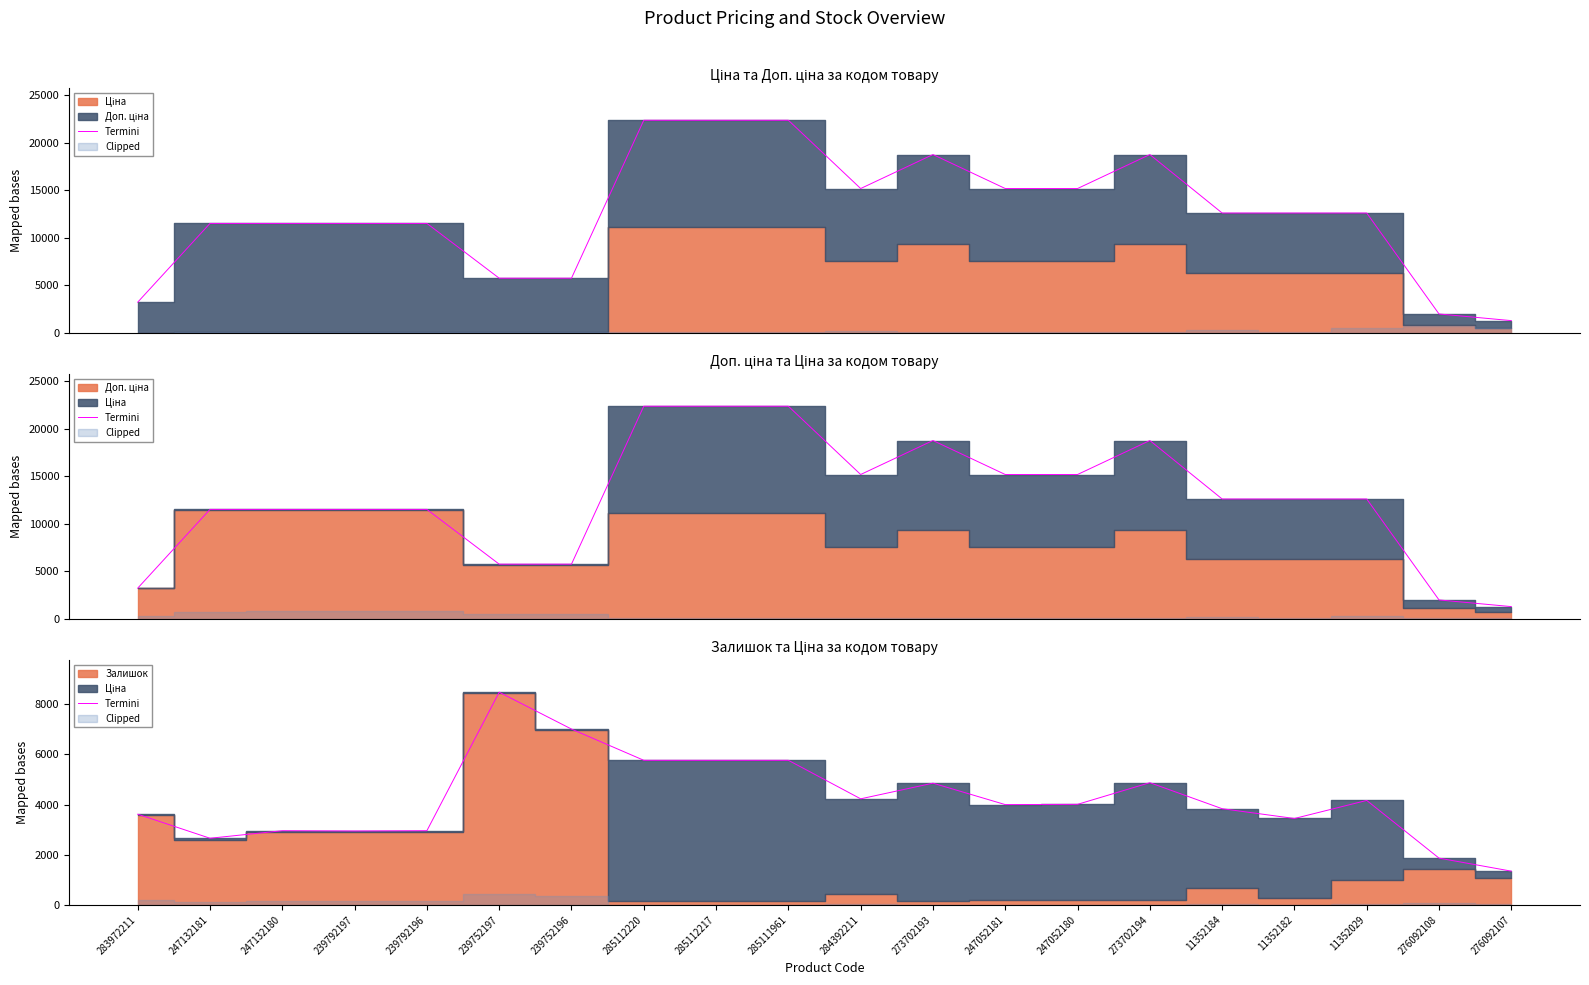

The value at 247132181 is 2657.1. True or false?

True